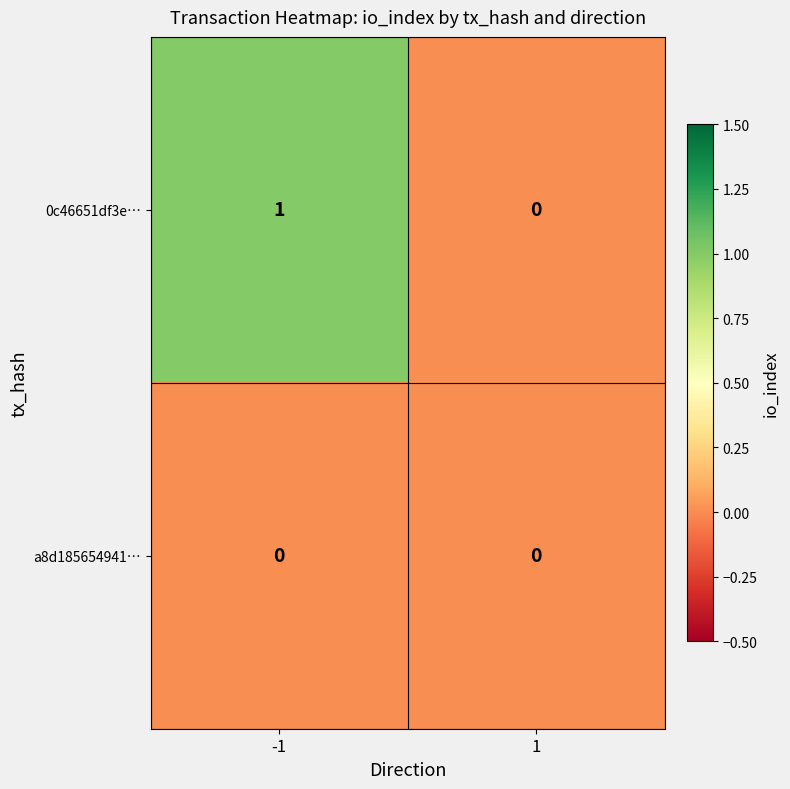

Rank the series by their maximum value, from highest to lowest.

0c46651df3e…, a8d185654941…